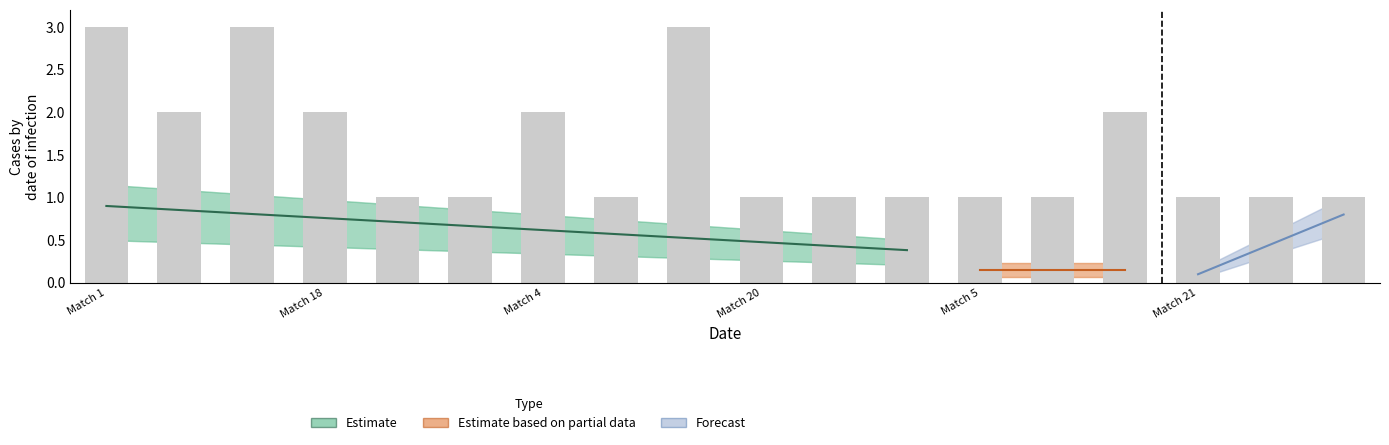

List the series in order of their peak value, highest first.

Estimate, Forecast, Estimate based on partial data